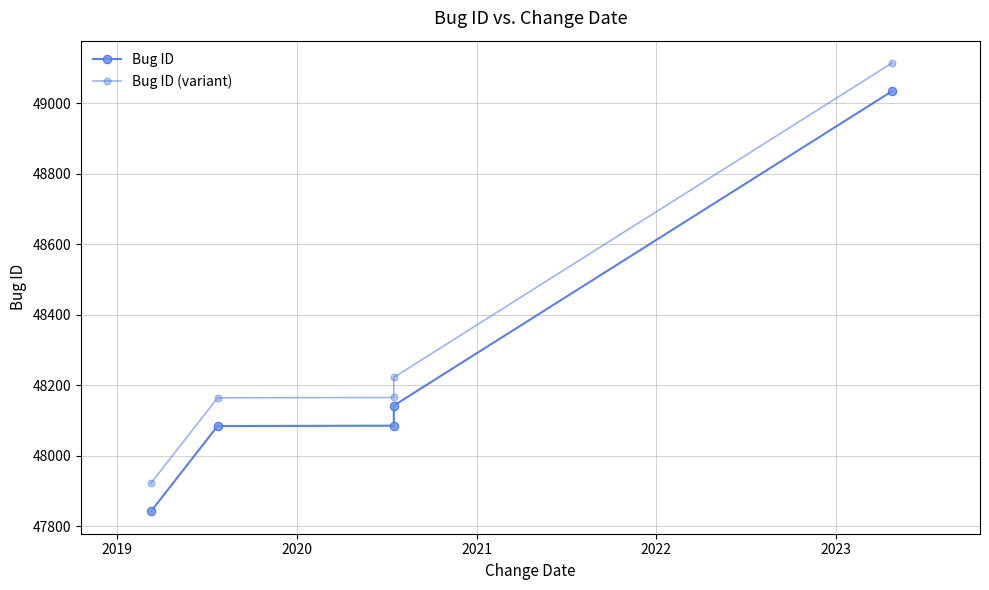

What is the spread (max minus min) of values at 2022?

80